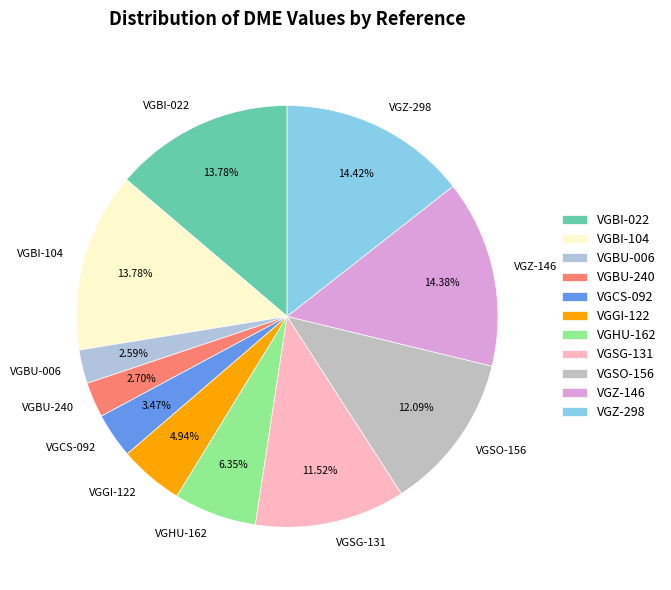

True or false: VGSG-131 accounts for 12% of the total.

True